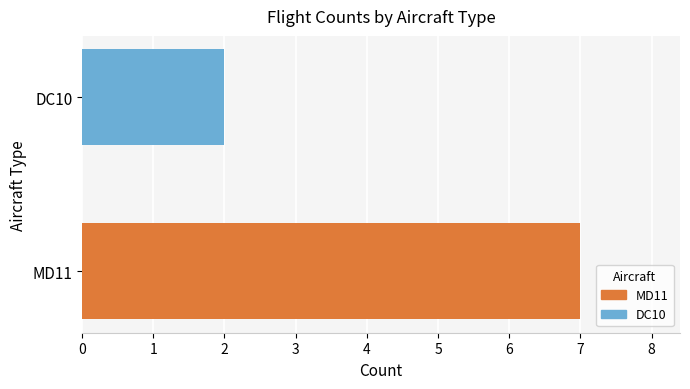

What is the sum of the values at DC10 and MD11?

9